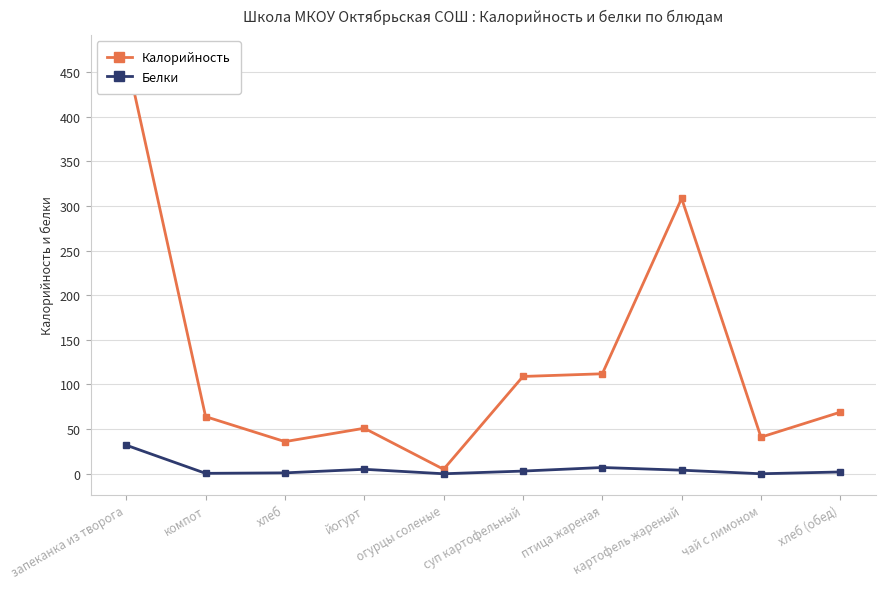

Rank the series at йогурт from highest to lowest value.

Калорийность, Белки